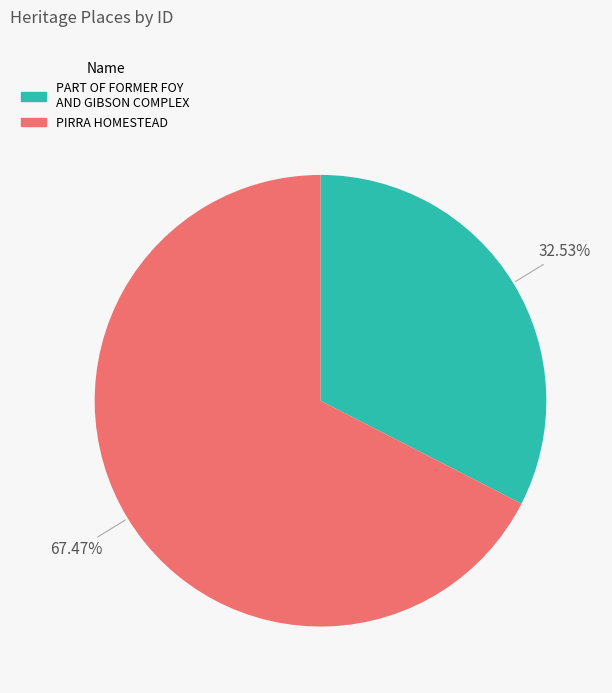

Which has a higher value, PIRRA HOMESTEAD or PART OF FORMER FOY AND GIBSON COMPLEX?

PIRRA HOMESTEAD